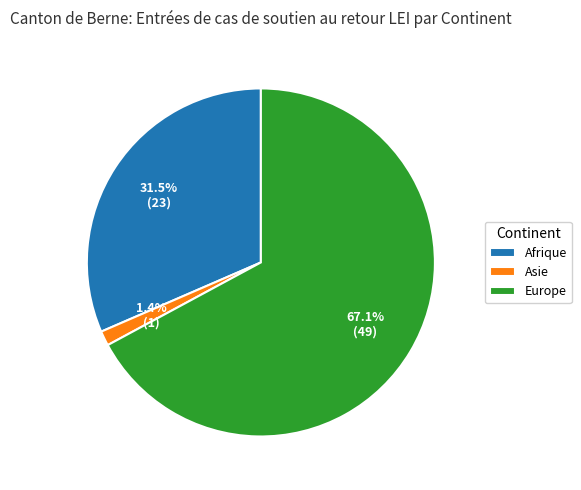

Is Afrique the majority of the pie?

No